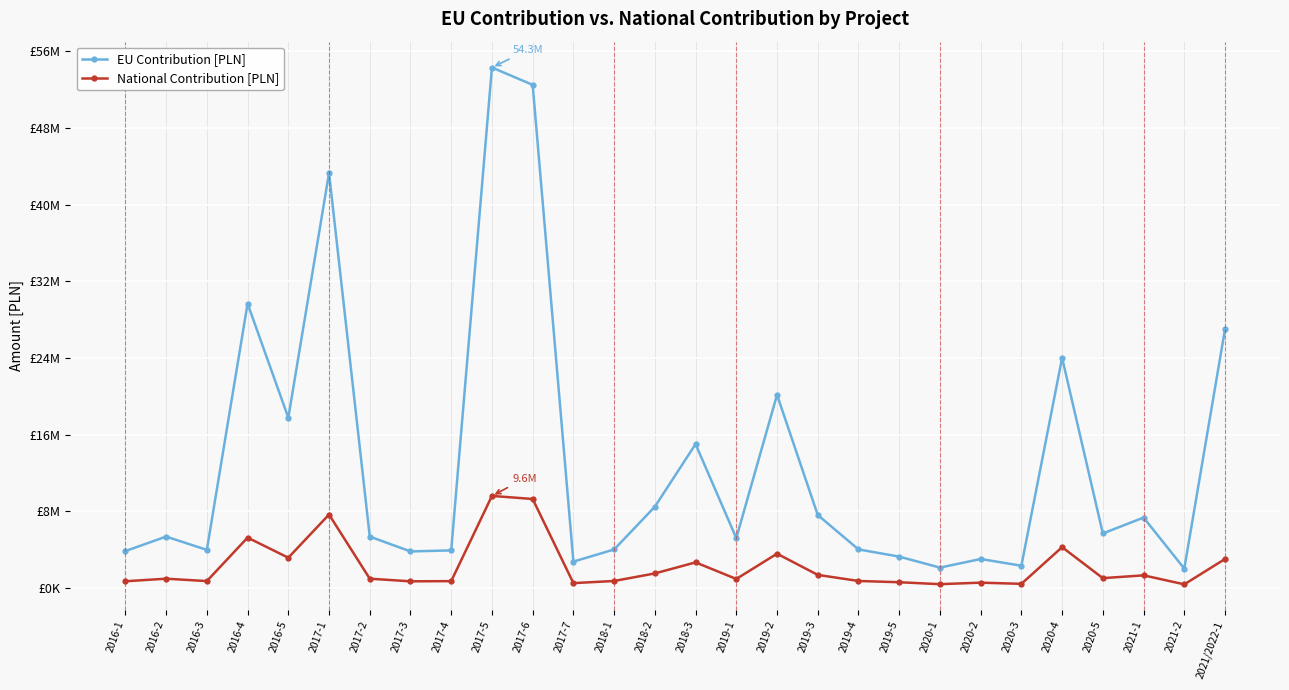

True or false: National Contribution [PLN] has more than 2 points higher than both neighbors.

True